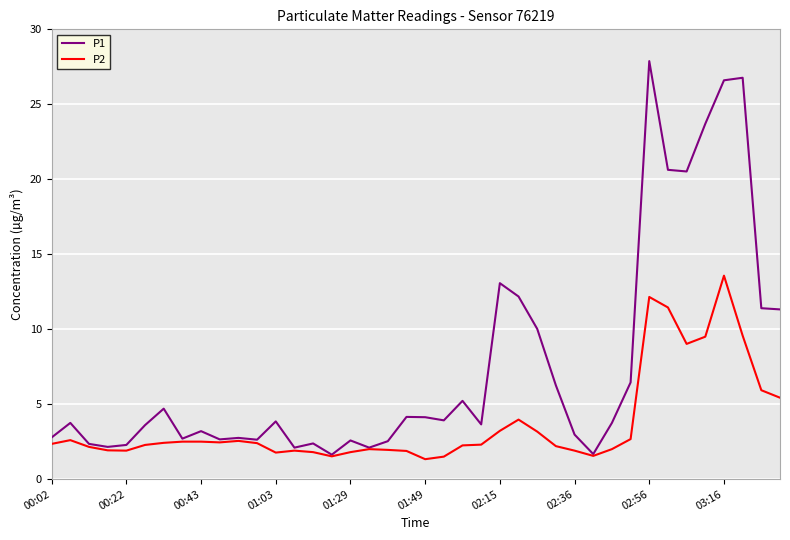

Which series has the largest total across all categories?

P1